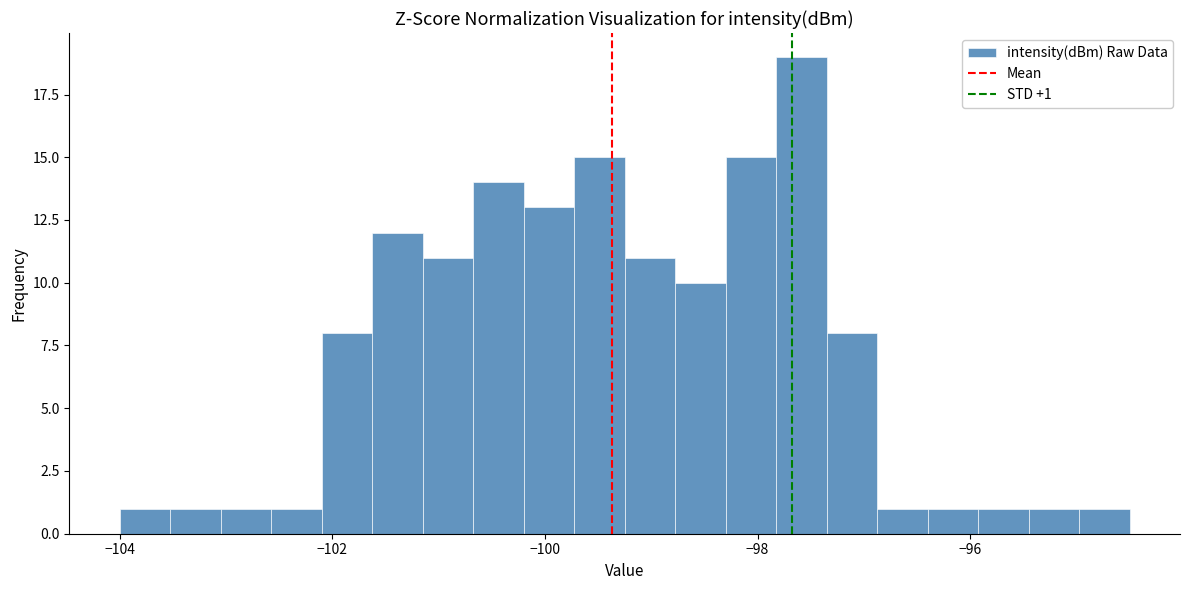

Around what value on the x-axis is the tallest bar? Give the approximate position of its centre, as read against the axis.

-97.6